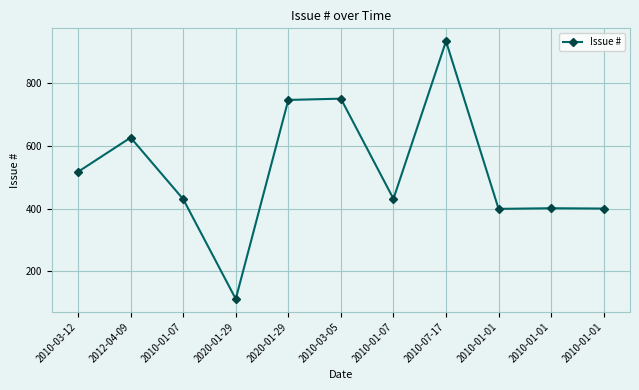

Does the chart have visible grid lines?

Yes